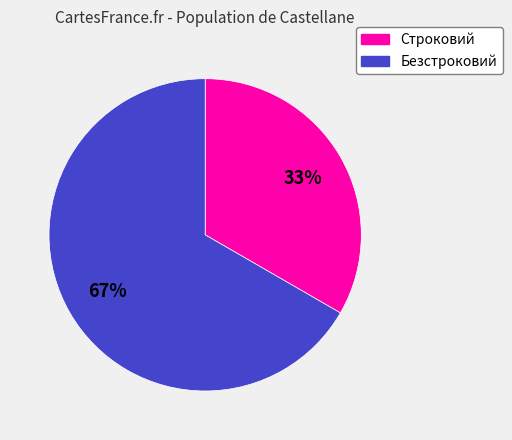

Is the sum of Безстроковий and Строковий greater than half?

Yes